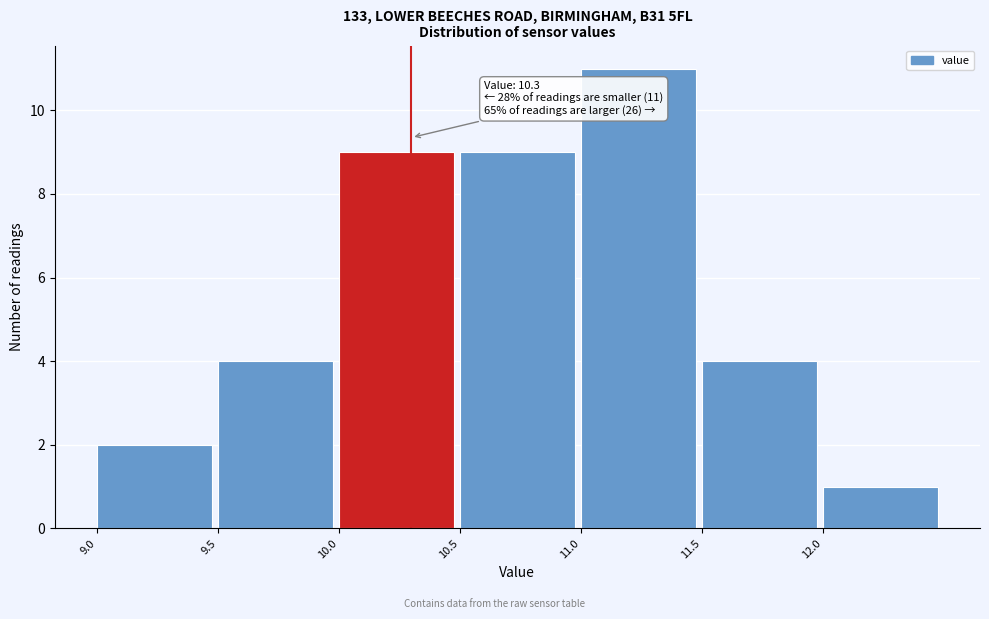

Which range on the x-axis has the tallest bar?

11.0 to 11.5